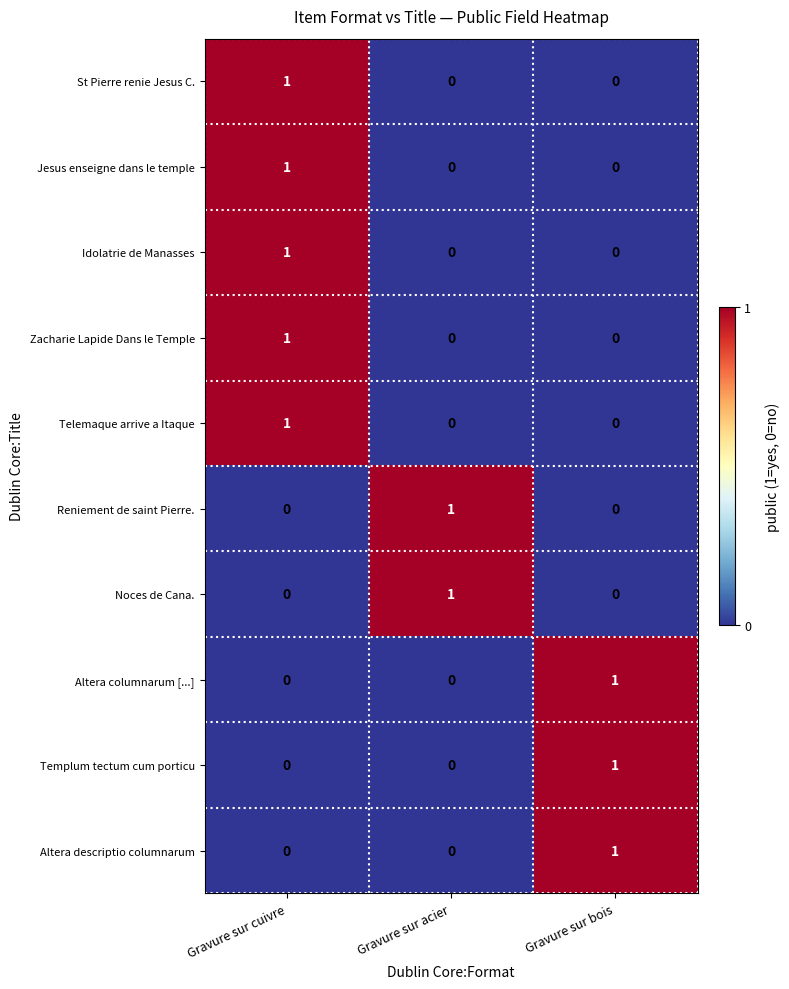

At how many categories does at least one series exceed 0?

3